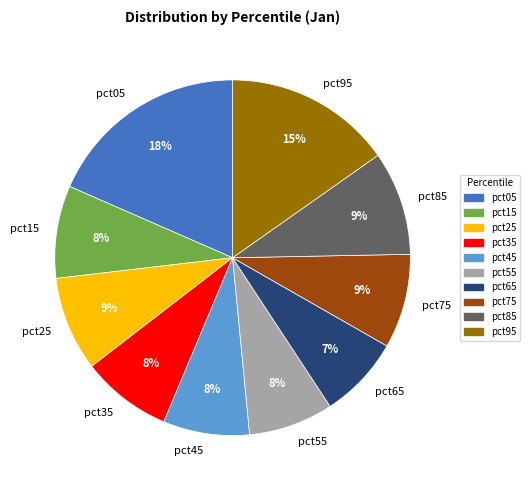

To the nearest percent, what is the average slice percentage?

10%